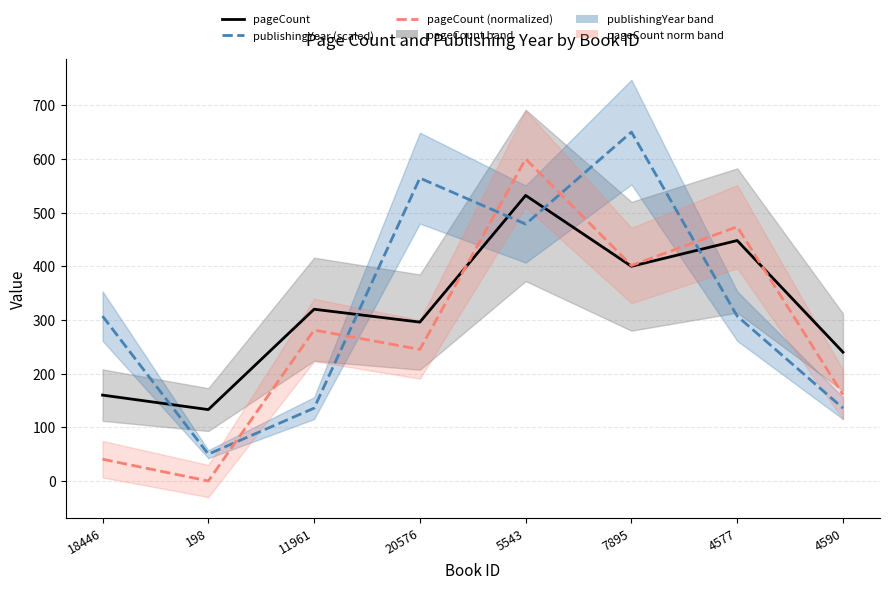

How many lines are shown in the chart?

3